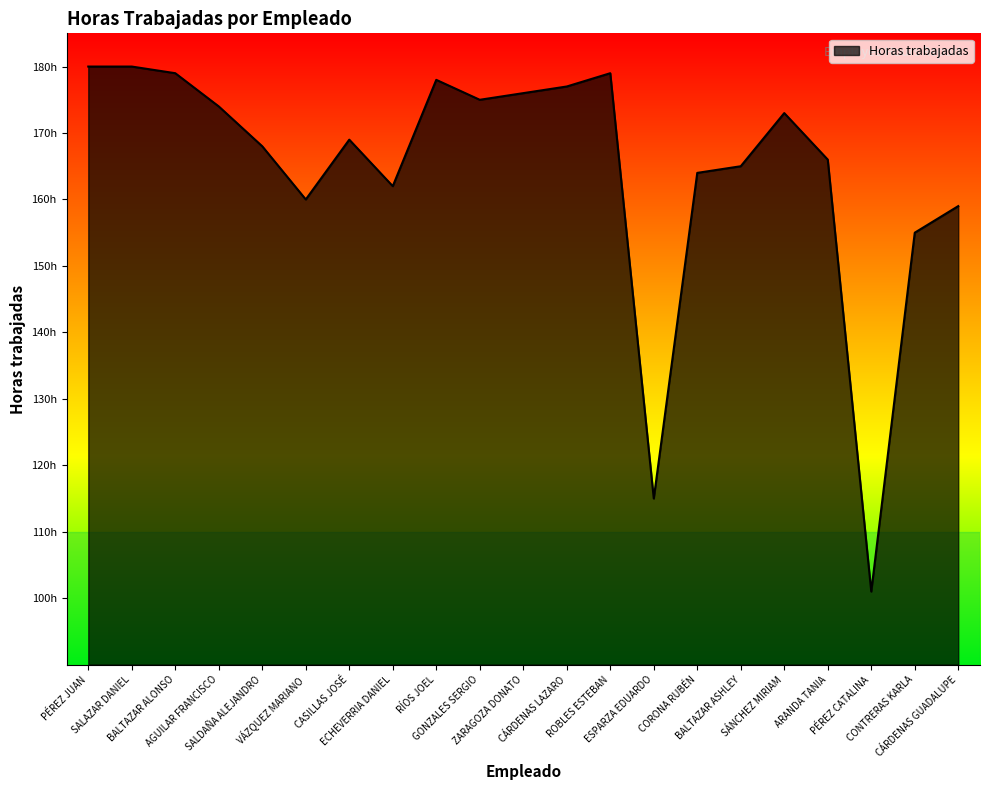

List the labels in order of value, smallest first.

PÉREZ CATALINA, ESPARZA EDUARDO, CONTRERAS KARLA, CÁRDENAS GUADALUPE, VÁZQUEZ MARIANO, ECHEVERRIA DANIEL, CORONA RUBÉN, BALTAZAR ASHLEY, ARANDA TANIA, SALDAÑA ALEJANDRO, CASILLAS JOSÉ, SÁNCHEZ MIRIAM, AGUILAR FRANCISCO, GONZALES SERGIO, ZARAGOZA DONATO, CÁRDENAS LAZARO, RÍOS JOEL, BALTAZAR ALONSO, ROBLES ESTEBAN, PÉREZ JUAN, SALAZAR DANIEL